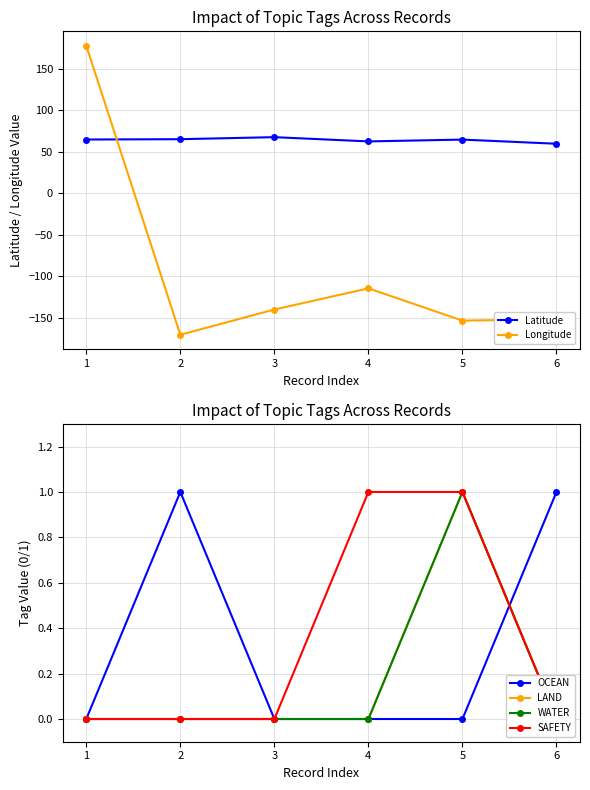

The value of WATER at 5 is 1.0. True or false?

True